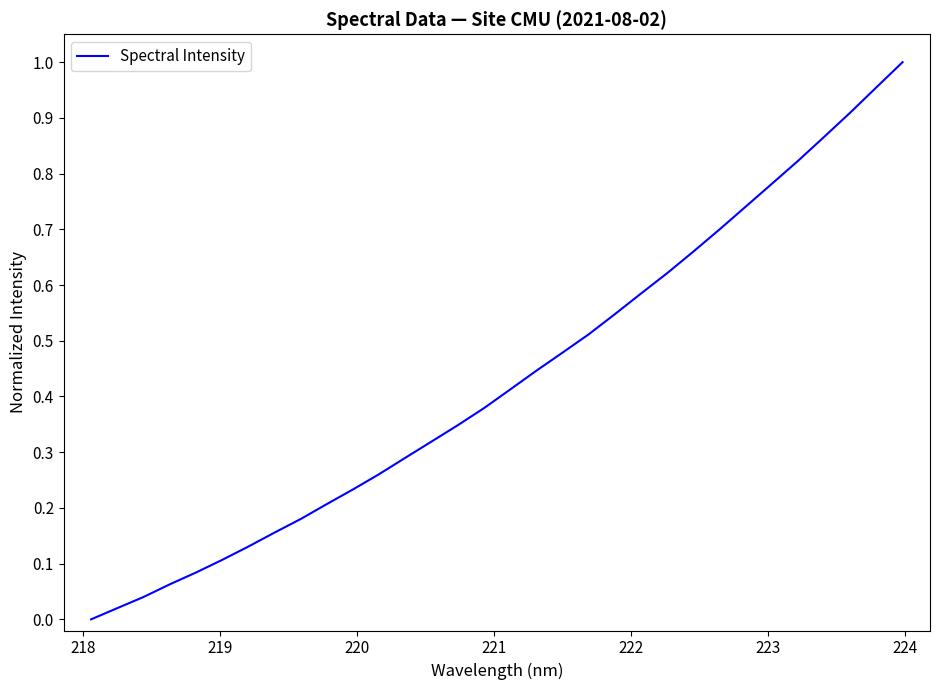

How many lines are shown in the chart?

1